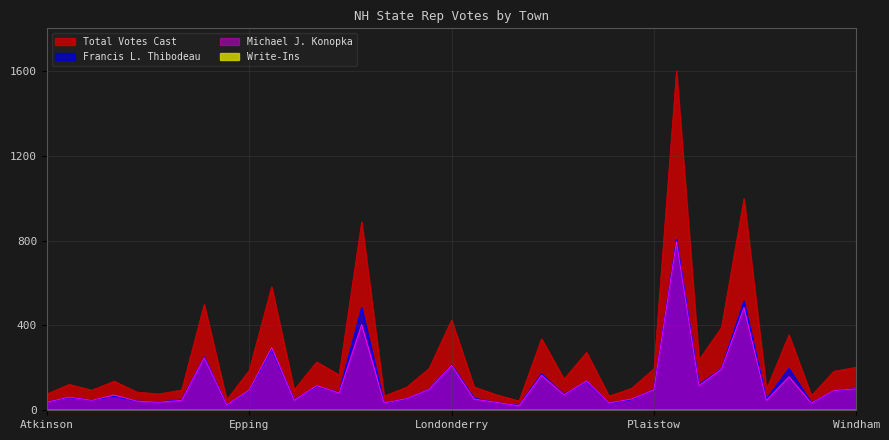

What is the label of the 32nd point from the left?

Salem